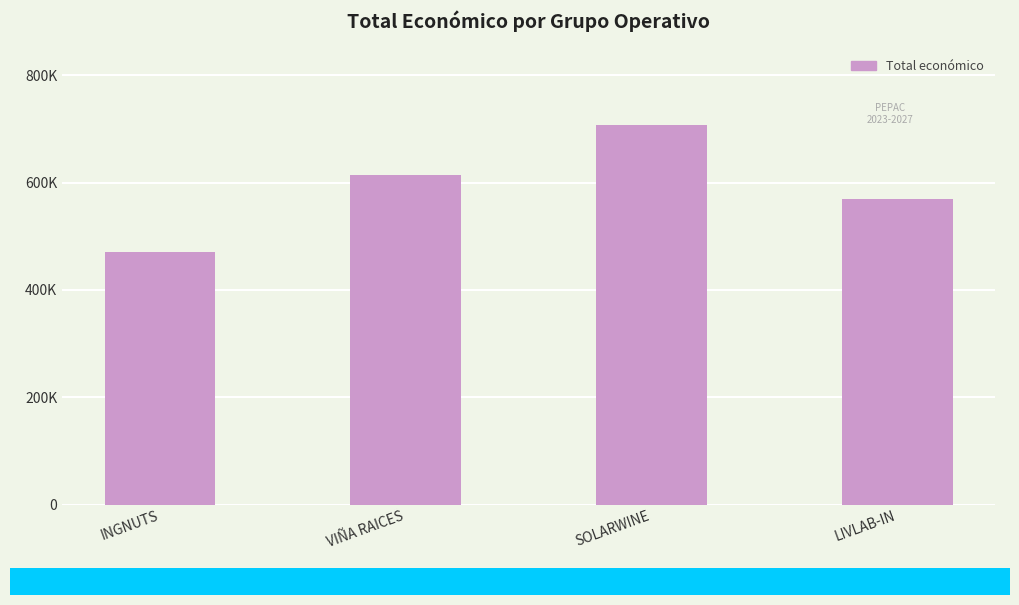

The chart shows a value of 470675 at INGNUTS. True or false?

True